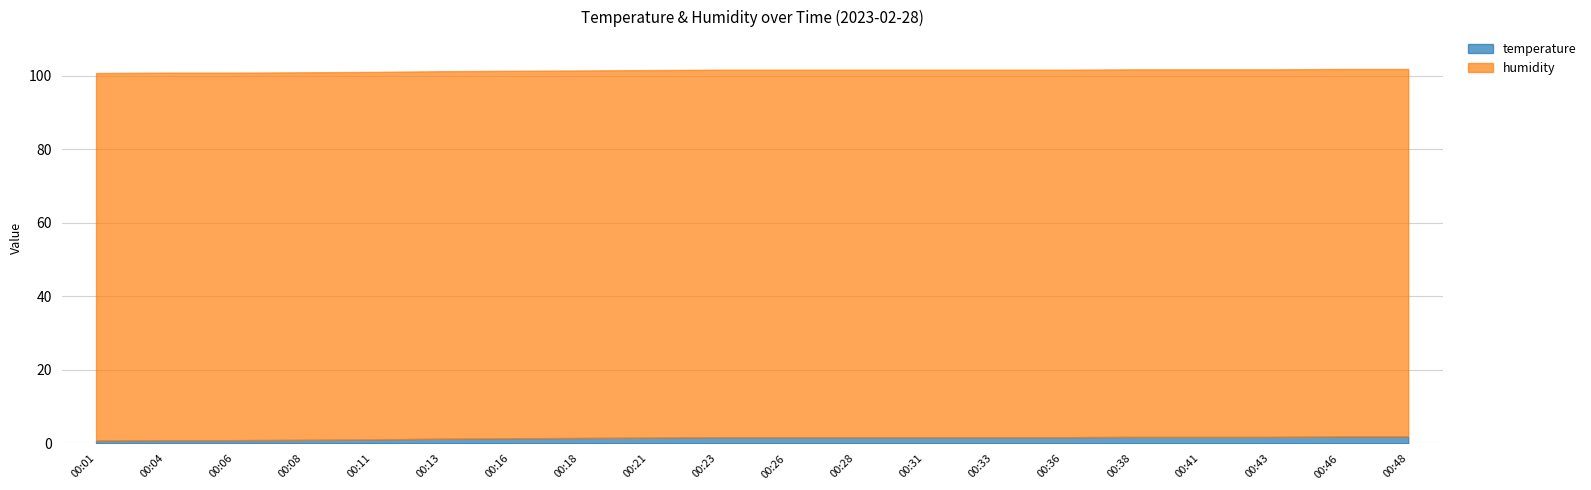

Is the value of humidity at 00:38 greater than the value of temperature at 00:28?

Yes